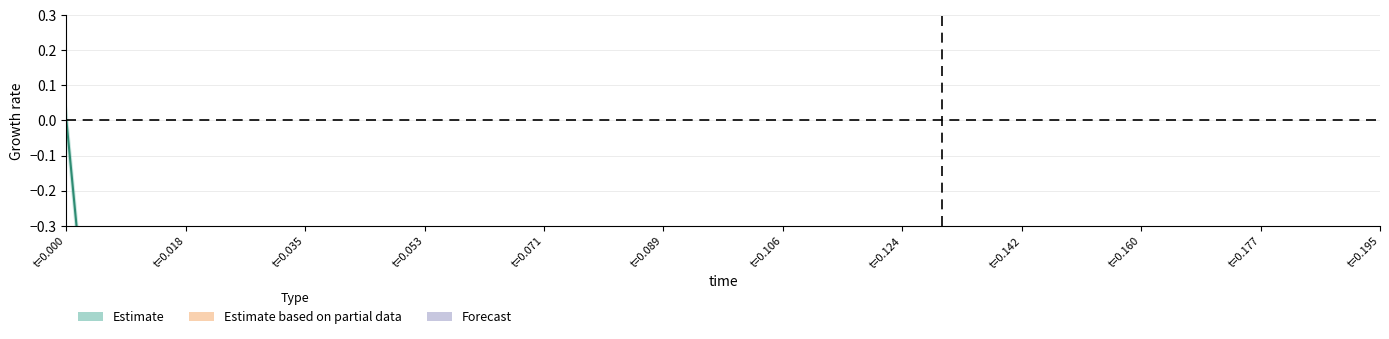

Reading right to left, list all the values displayed in this chart.

time: 0.2	0.2	0.2	0.2	0.2	0.2	0.2	0.2	0.2	0.1	0.1	0.1	0.1	0.1	0.1	0.1	0.1	0.1	0.1	0.1	0.1	0.1	0.1	0.1	0.1	0.1	0.1	0.1	0.1	0.1	0.0	0.0	0.0	0.0	0.0	0.0	0.0	0.0	0.0	0.0
reference: -1.0	-1.0	-1.0	-1.0	-1.0	-1.0	-1.0	-1.0	-1.0	-1.0	-1.0	-1.0	-1.0	-1.0	-1.0	-1.0	-1.0	-1.0	-1.0	-1.0	-1.0	-1.0	-1.0	-1.0	-1.0	-1.0	-1.0	-1.0	-1.0	-1.0	-1.0	-1.0	-1.0	-1.0	-1.0	-1.0	-1.0	-1.0	-1.0	0.0
actual: -1.0	-1.0	-1.0	-1.0	-1.0	-1.0	-1.0	-1.0	-1.0	-1.0	-1.0	-1.0	-1.0	-1.0	-1.0	-1.0	-1.0	-1.0	-1.0	-1.0	-1.0	-1.0	-1.0	-1.0	-1.0	-1.0	-1.0	-1.0	-1.0	-1.0	-1.0	-1.0	-1.0	-1.0	-1.0	-1.0	-1.0	-1.0	-1.0	0.0
high: -1.0	-1.0	-1.0	-1.0	-1.0	-1.0	-1.0	-1.0	-1.0	-1.0	-1.0	-1.0	-1.0	-1.0	-1.0	-1.0	-1.0	-1.0	-1.0	-1.0	-1.0	-1.0	-1.0	-1.0	-1.0	-1.0	-1.0	-1.0	-1.0	-1.0	-1.0	-1.0	-1.0	-1.0	-1.0	-1.0	-1.0	-1.0	0.0	0.1
low: -1.0	-1.0	-1.0	-1.0	-1.0	-1.0	-1.0	-1.0	-1.0	-1.0	-1.0	-1.0	-1.0	-1.0	-1.0	-1.0	-1.0	-1.0	-1.0	-1.0	-1.0	-1.0	-1.0	-1.0	-1.0	-1.0	-1.0	-1.0	-1.0	-1.0	-1.0	-1.0	-1.0	-1.0	-1.0	-1.0	-1.0	-1.0	-1.0	-0.1
error: 0.0	0.0	0.0	0.0	0.0	0.0	0.0	0.0	0.0	0.0	0.0	0.0	0.0	0.0	0.0	0.0	0.0	0.0	0.0	0.0	0.0	0.0	0.0	0.0	0.0	0.0	0.0	0.0	0.0	0.0	0.0	0.0	0.0	0.0	0.0	0.0	0.0	0.0	0.0	0.0